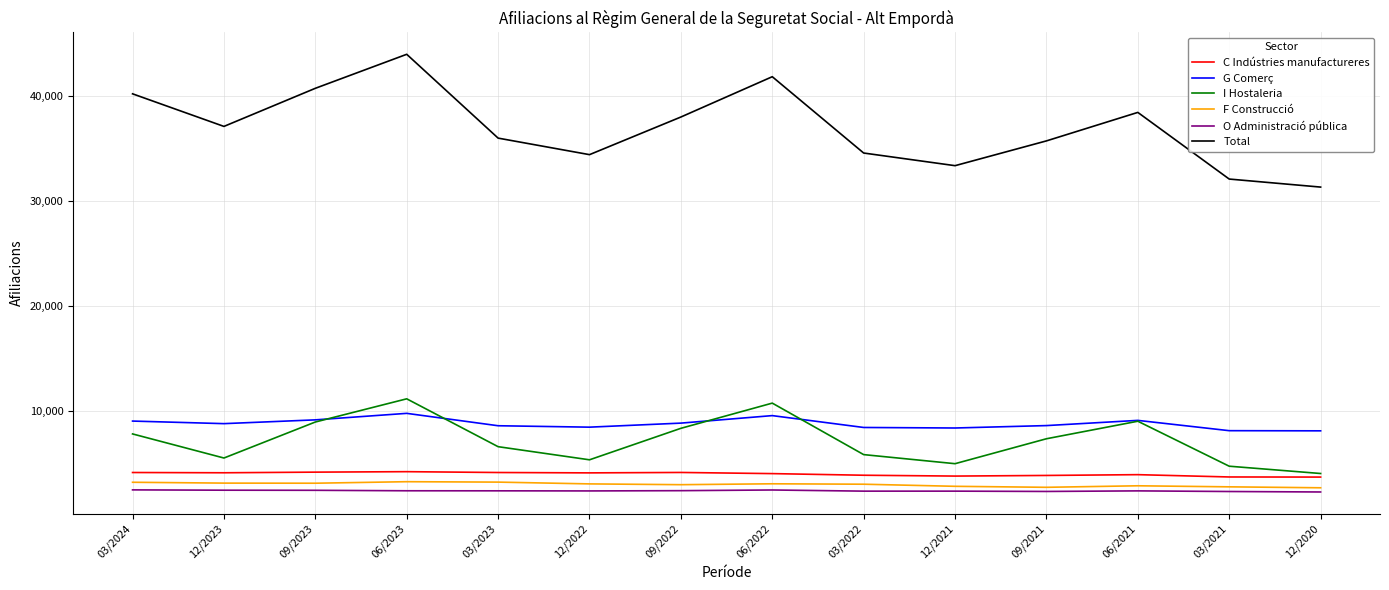

What is the spread (max minus min) of values at 03/2021?

29765